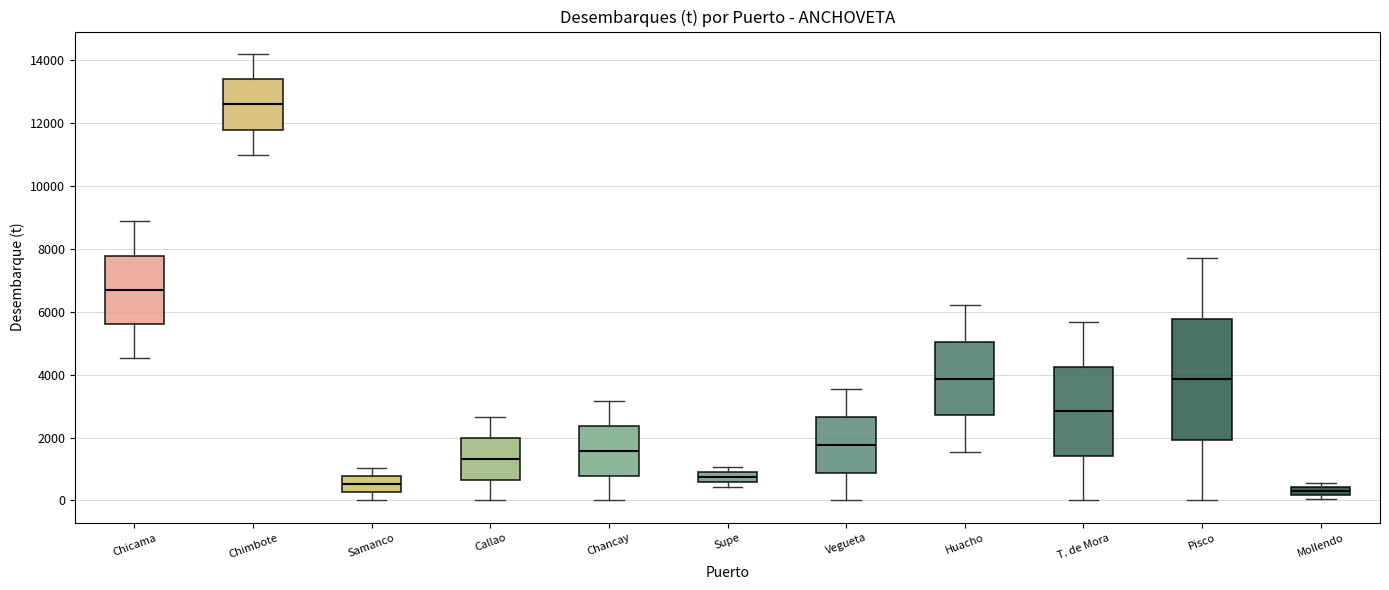

Where is the lower edge of the box for Callao on the y-axis? The values are not printed on the chart, so give them approximately, as read against the axis.

600